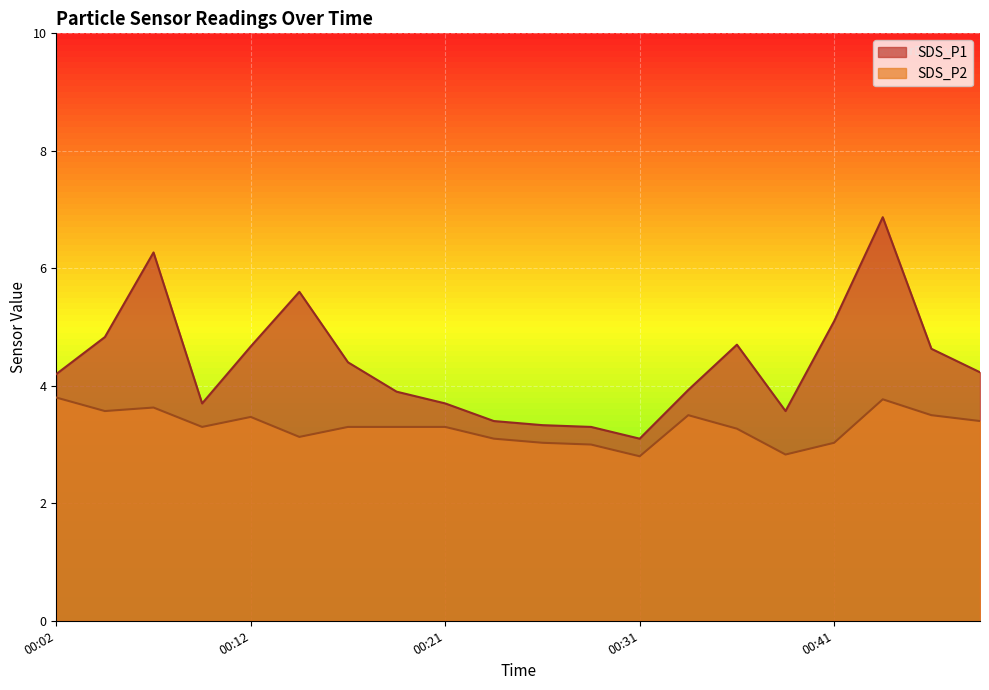

At which category does the chart reach its peak across all series?

00:43